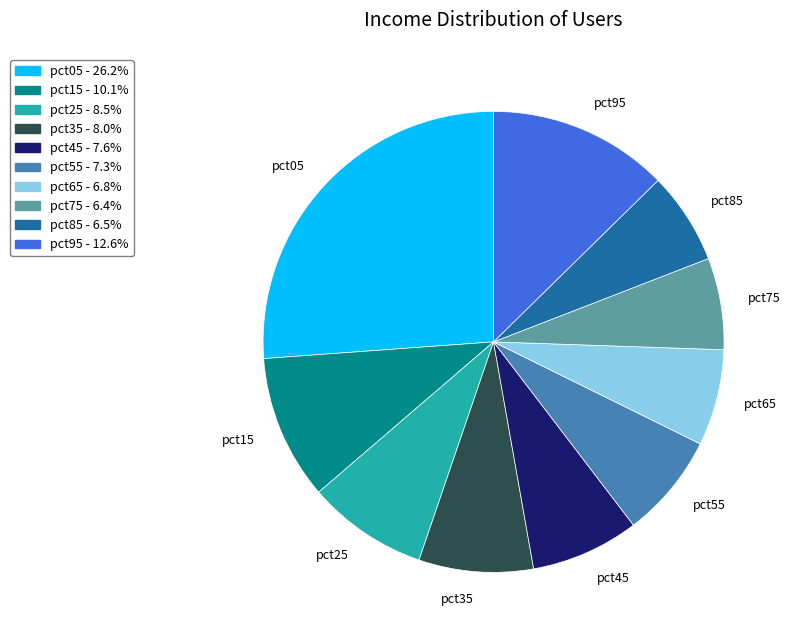

Which has a higher value, pct65 or pct35?

pct35